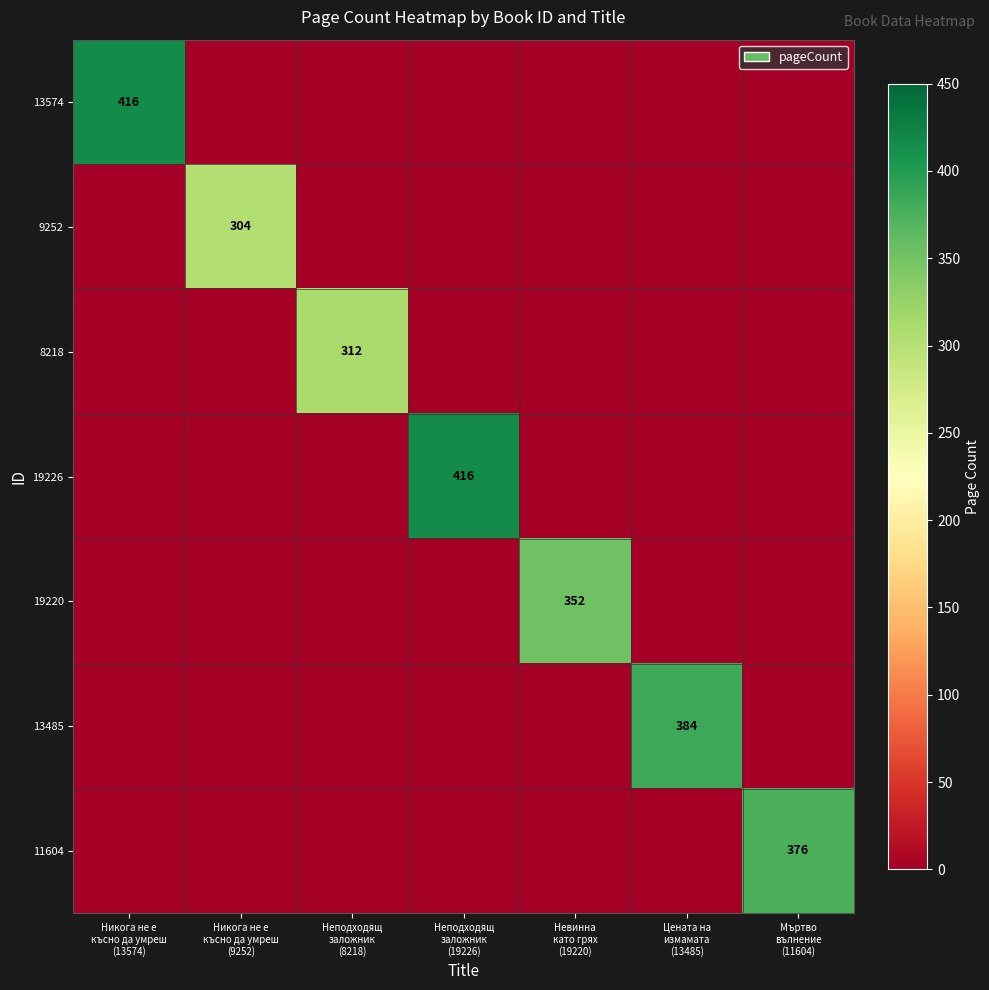

How many values in the 13485 series exceed 0?

1